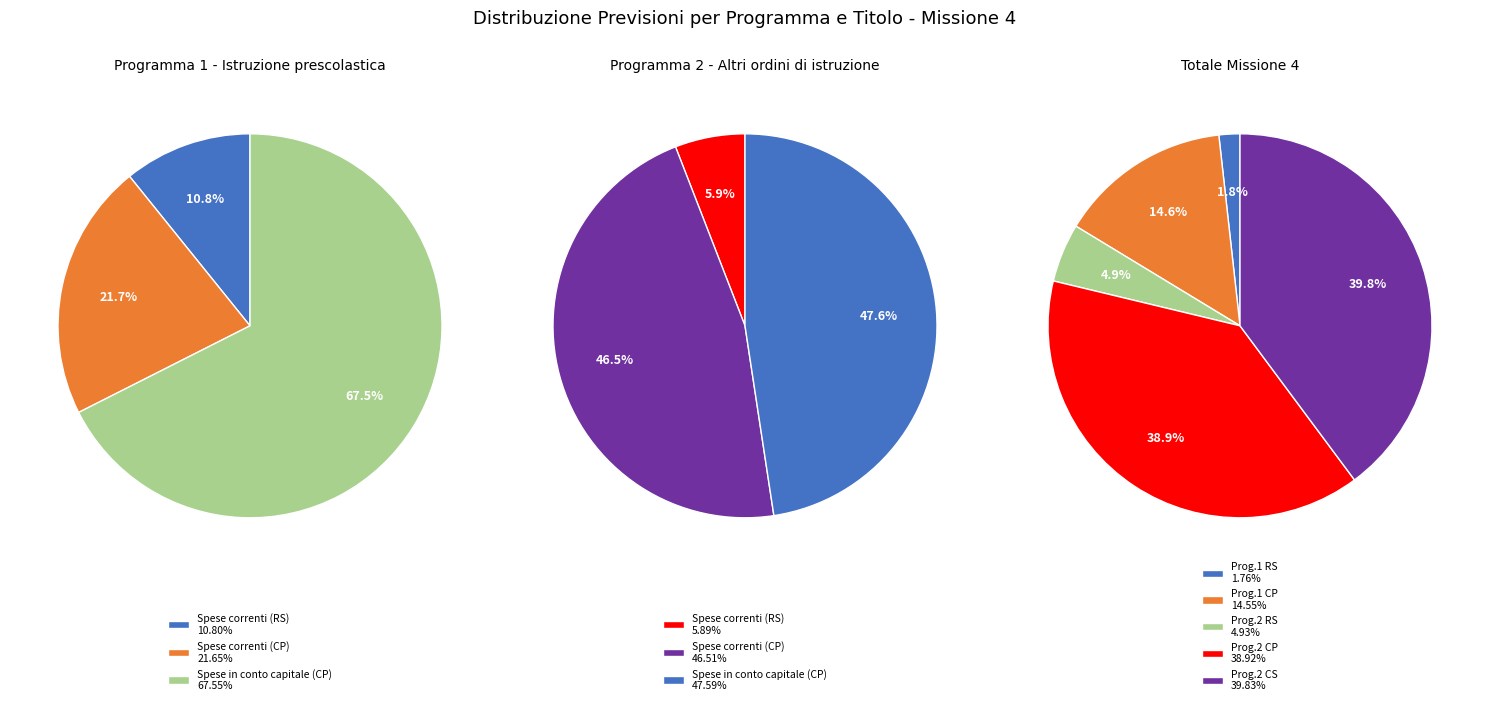

To the nearest percent, what is the average slice percentage?

33%